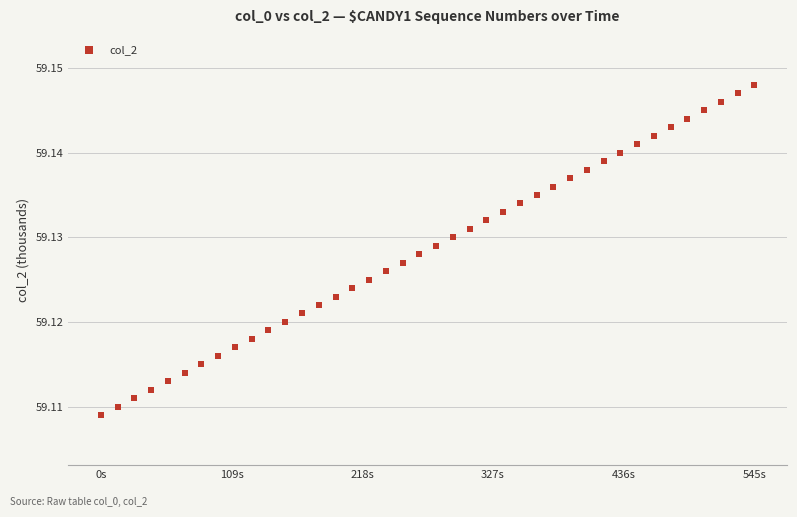

What is the range of X values (max minus min)?

546.0